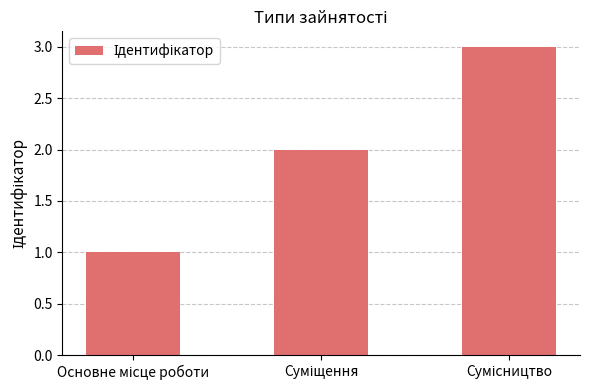

Count the number of categories in the chart.

3